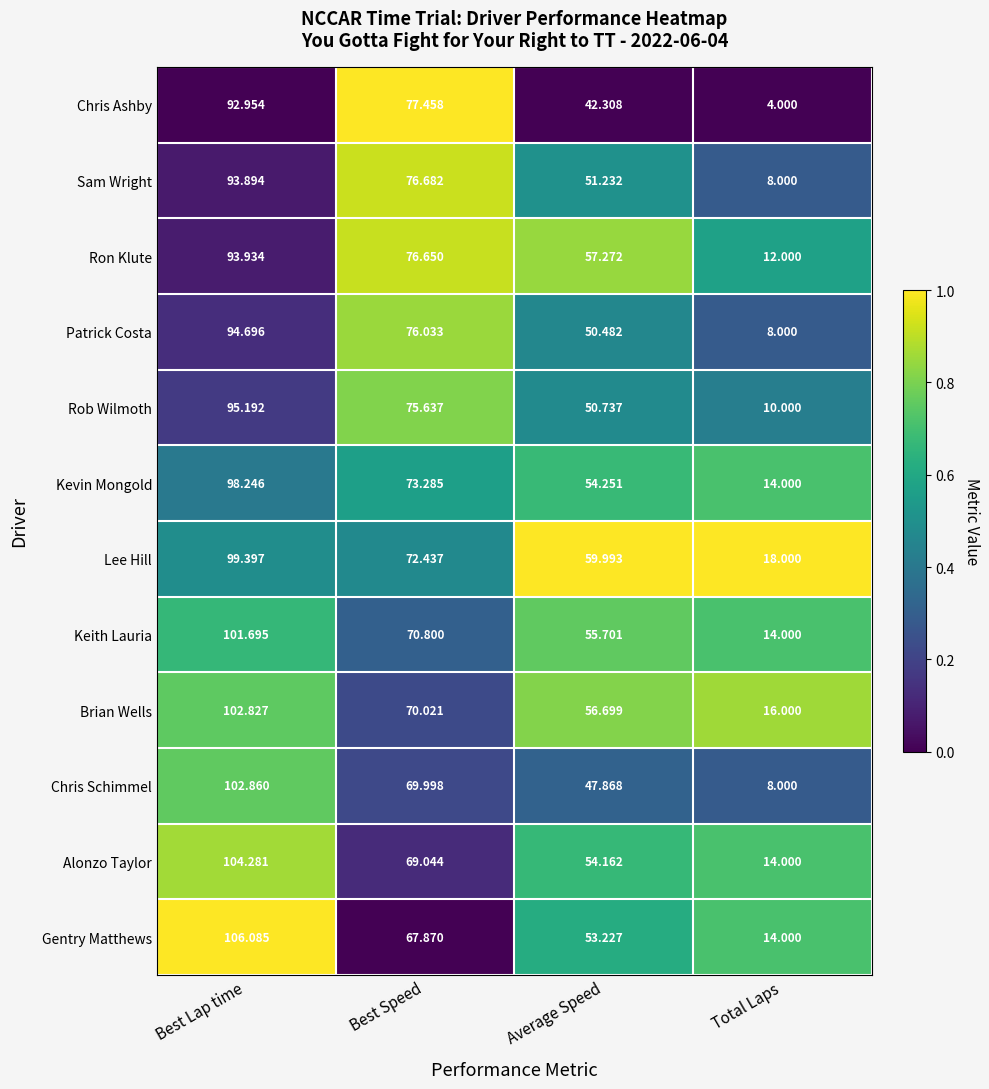

List the series in order of their peak value, highest first.

Gentry Matthews, Alonzo Taylor, Chris Schimmel, Brian Wells, Keith Lauria, Lee Hill, Kevin Mongold, Rob Wilmoth, Patrick Costa, Ron Klute, Sam Wright, Chris Ashby